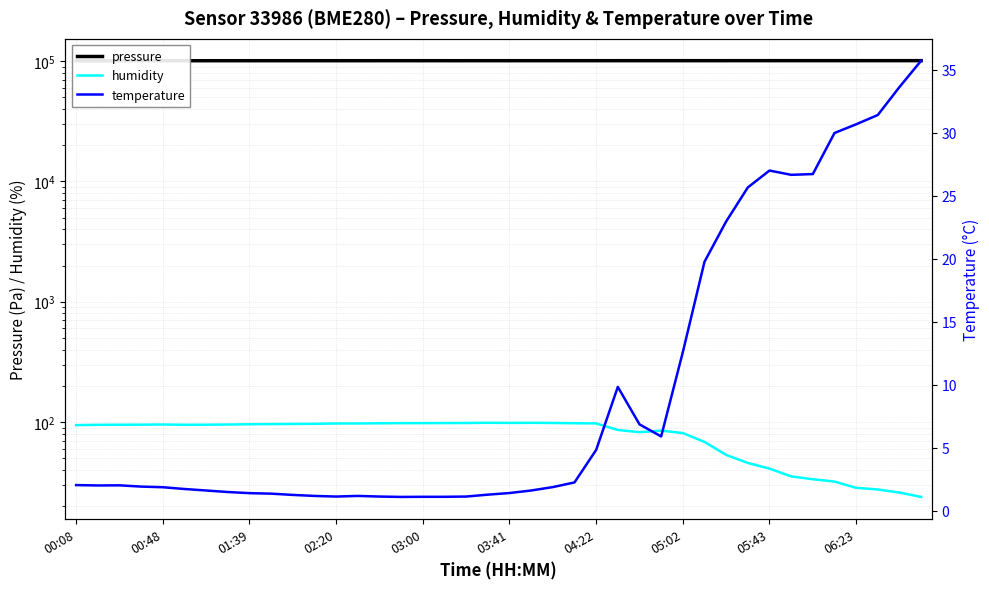

What is the minimum value for pressure?

100710.6